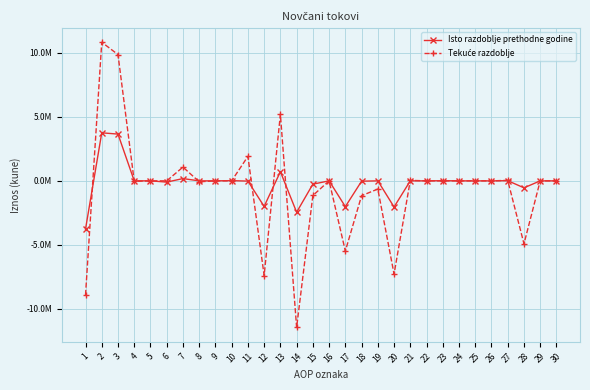

Reading right to left, extract all data points from this chart.

Isto razdoblje prethodne godine: 0	0	-546495	13586	0	0	0	12386	0	1200	-2042860	0	-26956	-2015904	0	-259629	-2452077	715069	-1996637	-19267	16983	0	0	177236	-96741	0	1844	3654649	3753971	-3773238
Tekuće razdoblje: 0	0	-4922165	37912	0	0	0	0	0	37912	-7286756	-639975	-1159416	-5487365	0	-1145238	-11459932	5204033	-7401137	1913772	0	0	-72391	1075155	0	0	-37912	9870349	10835201	-8921429